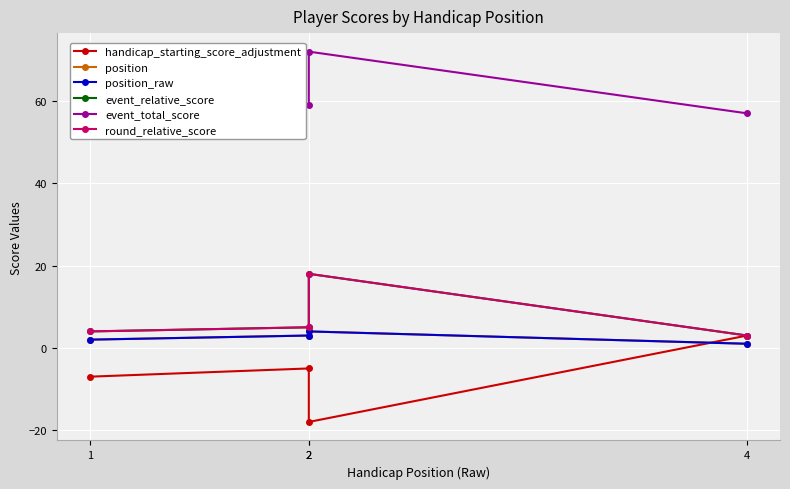

How many values in the round_relative_score series are below 5?

2